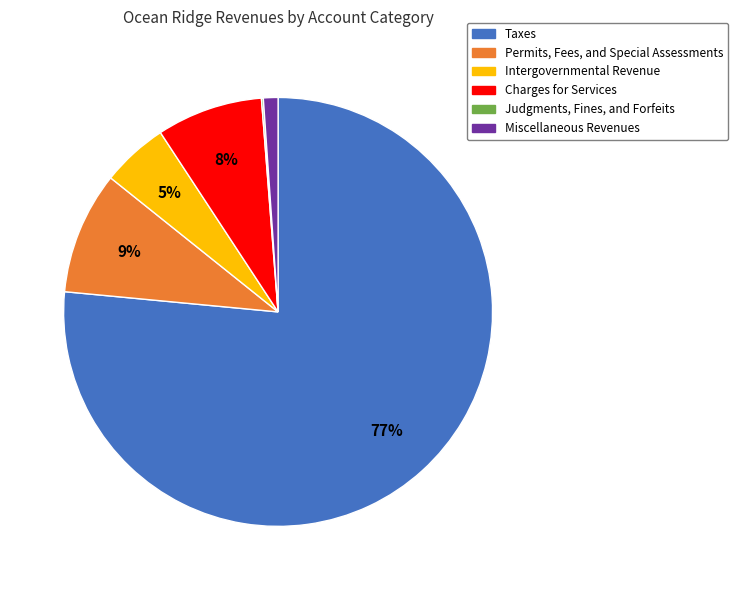

Is the sum of Intergovernmental Revenue and Charges for Services greater than half?

No